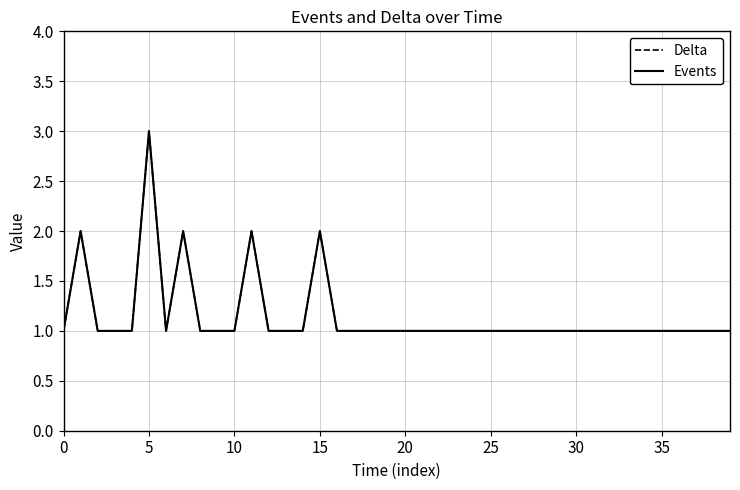

Does the chart display data point markers on the line(s)?

No